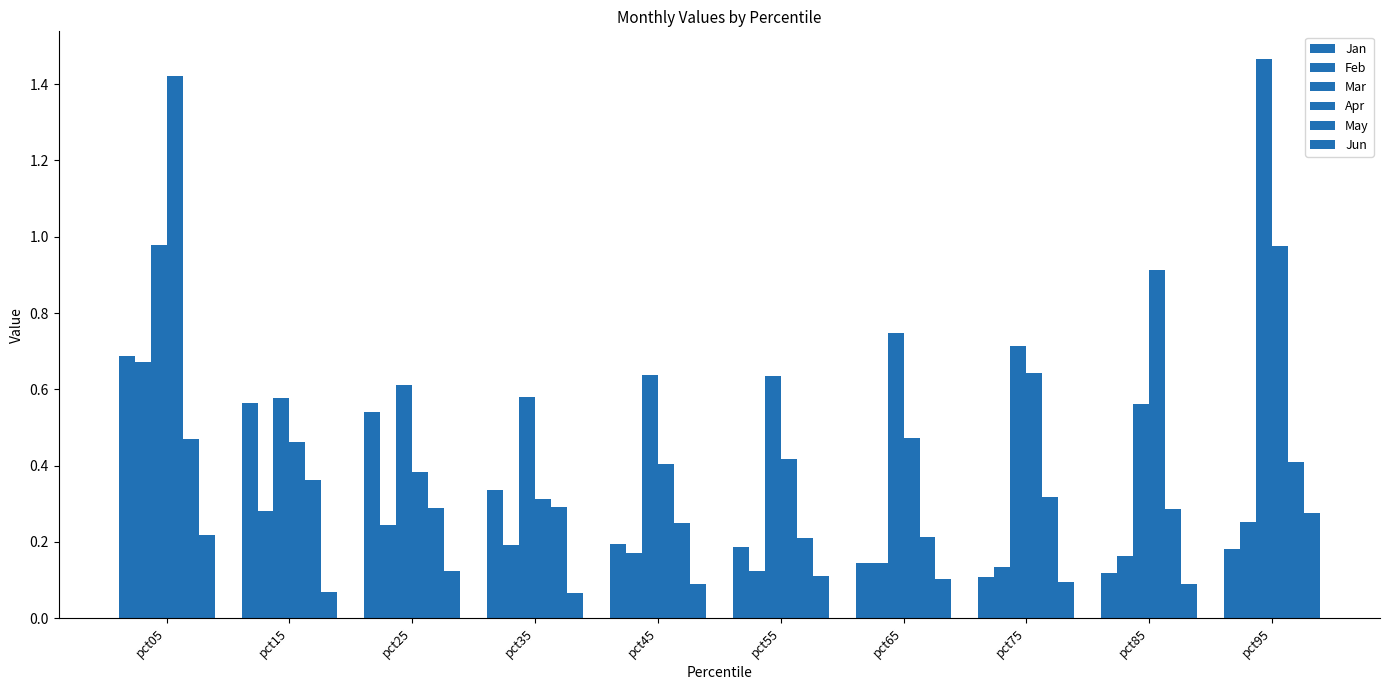

How many Jun values are between 0 and 1?

10